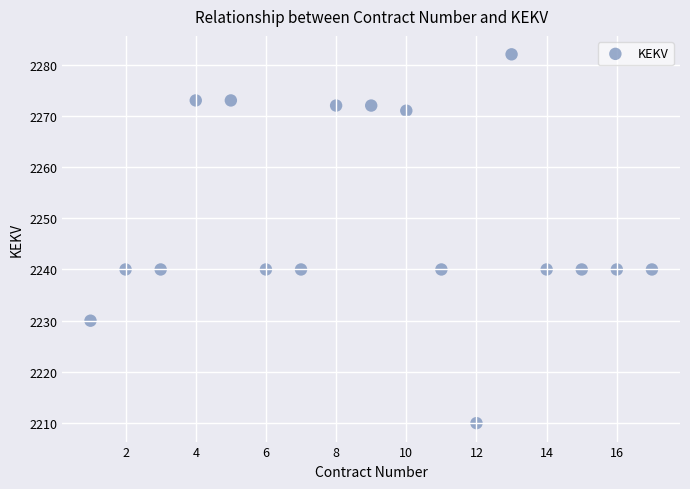

What is the range of X values (max minus min)?

16